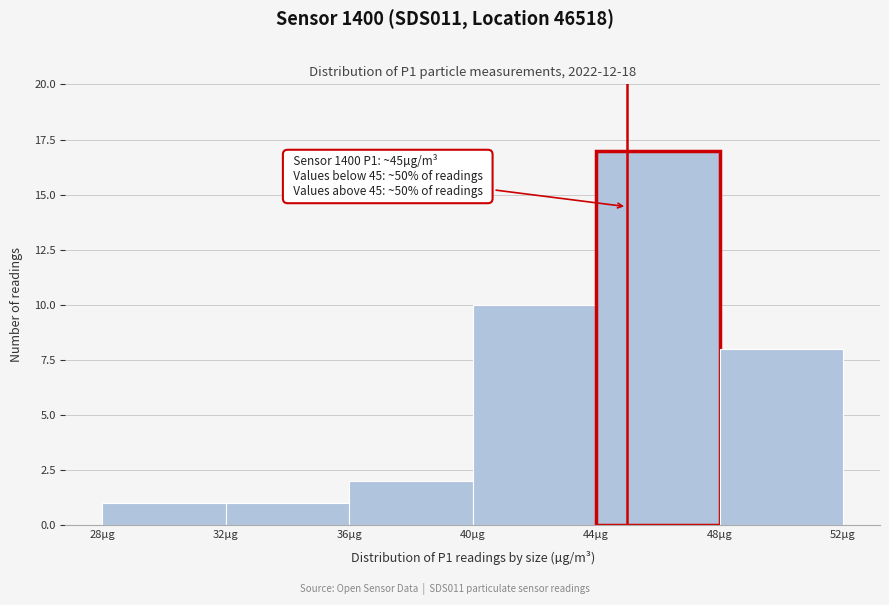

Over which range of the x-axis is the bar tallest?

44 to 48